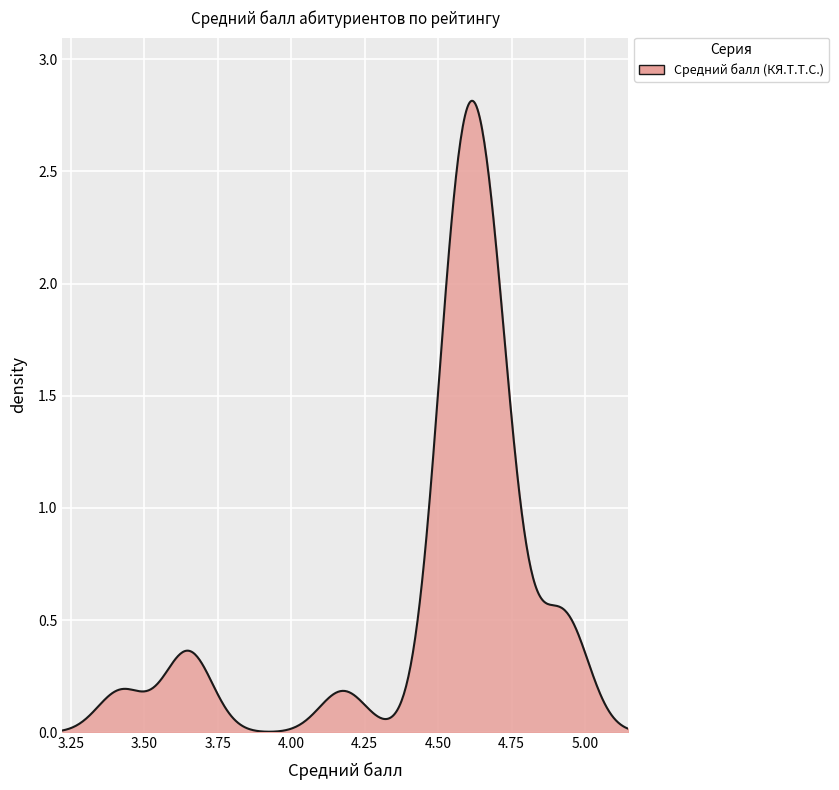

What is the average value?

4.5